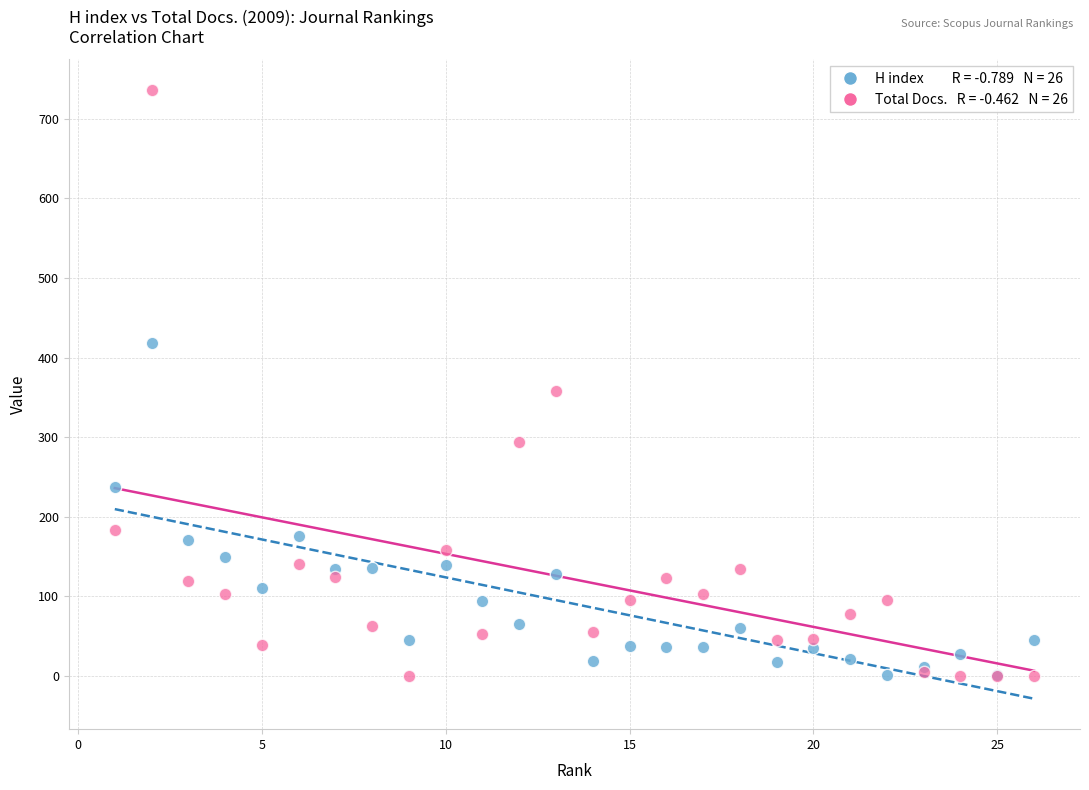

Across all series, what Y value is closest to 368?

358